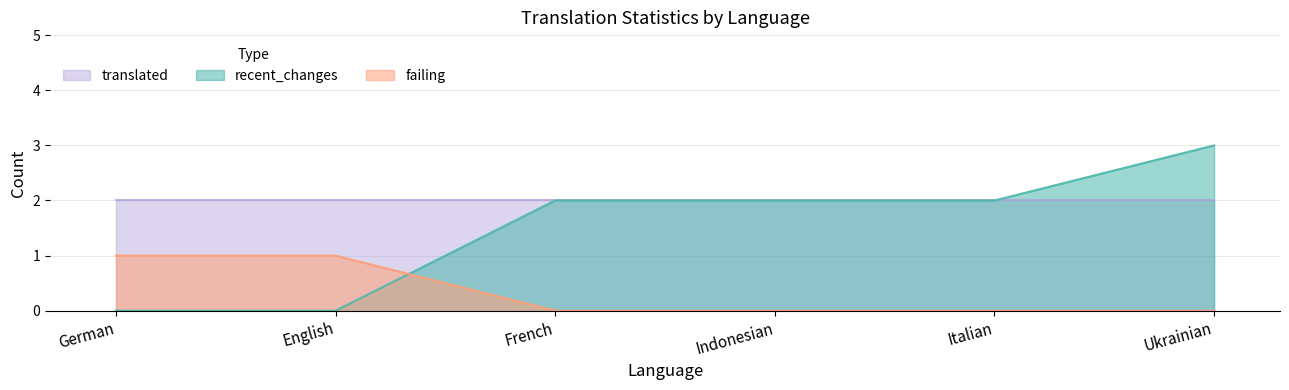

What is the average value of the recent_changes series?

2